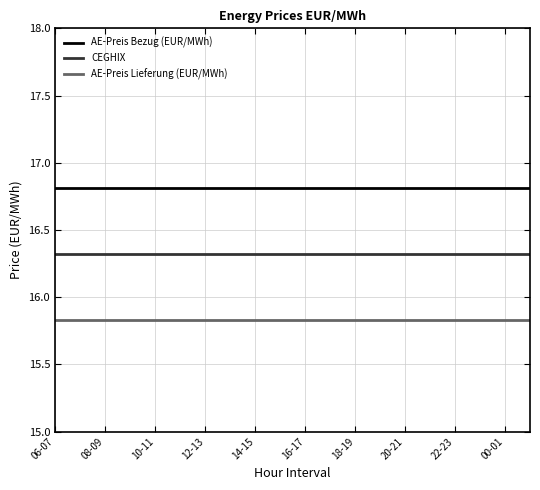

What is the minimum value for CEGHIX?

16.3